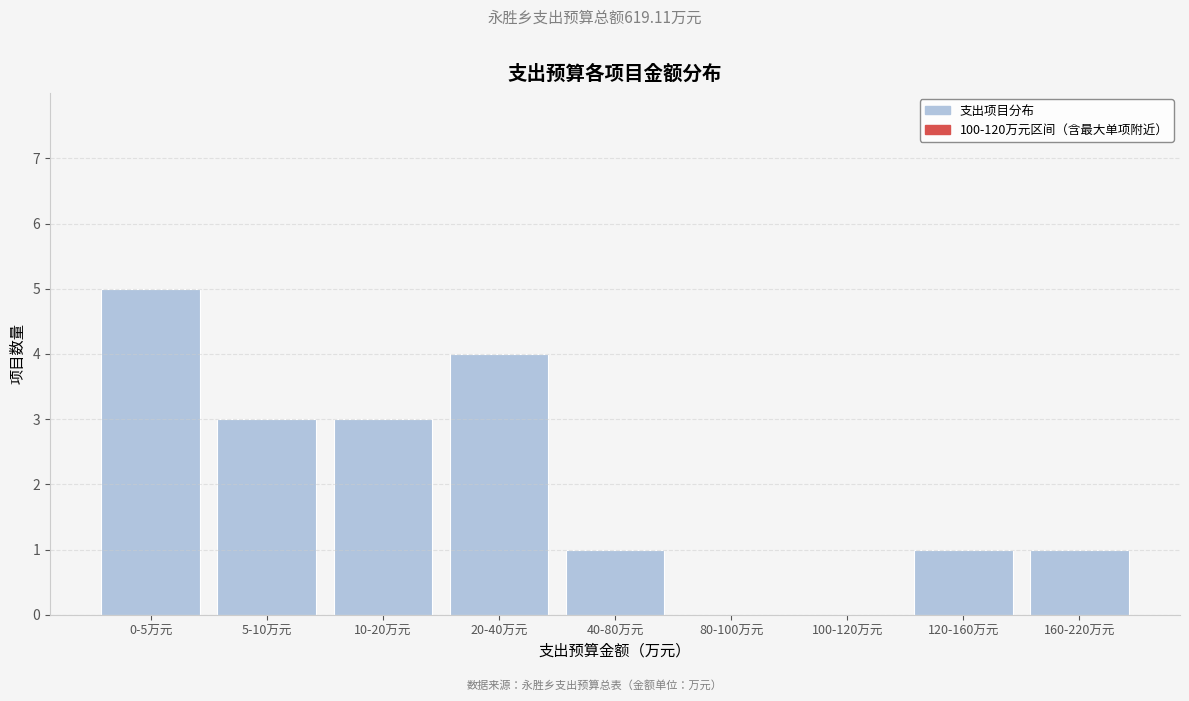

Reading right to left, extract all data points from this chart.

160-220万元=1	120-160万元=1	100-120万元=0	80-100万元=0	40-80万元=1	20-40万元=4	10-20万元=3	5-10万元=3	0-5万元=5